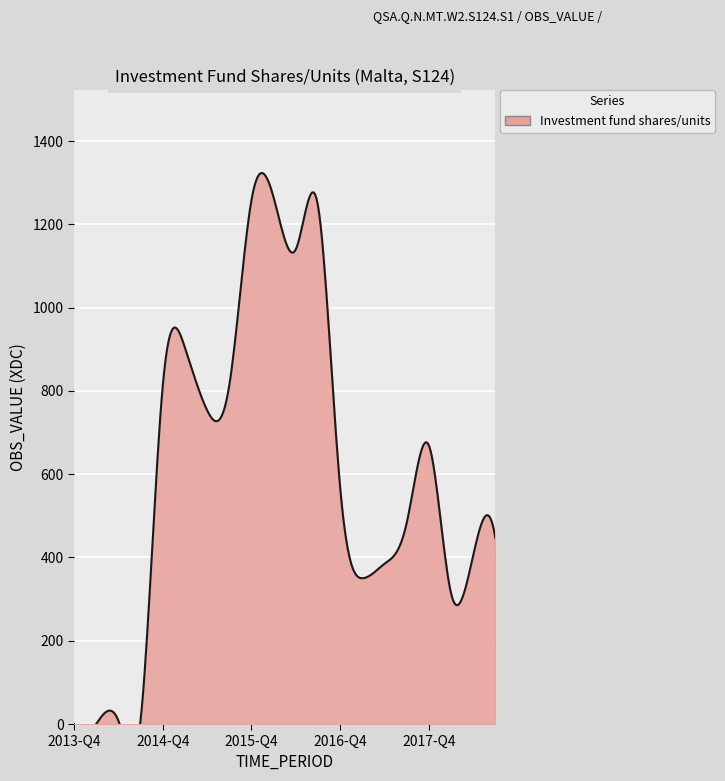

How many interior local valleys (lower than both neighbors) does the data have?

4